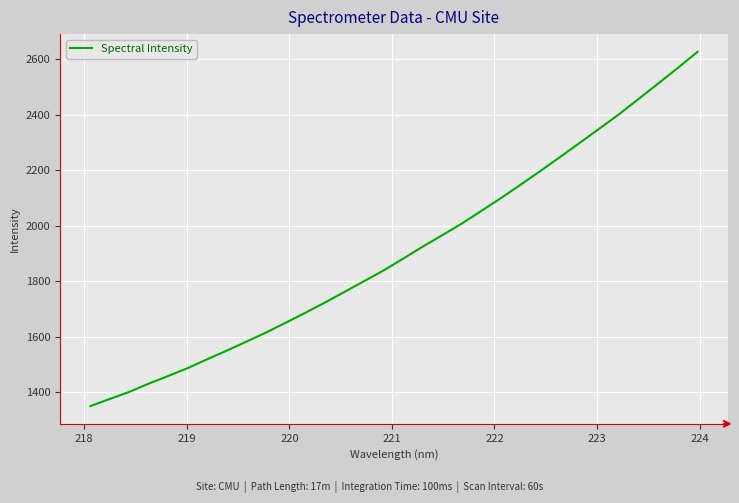

What is the difference between the second highest and minimum values?

1217.7